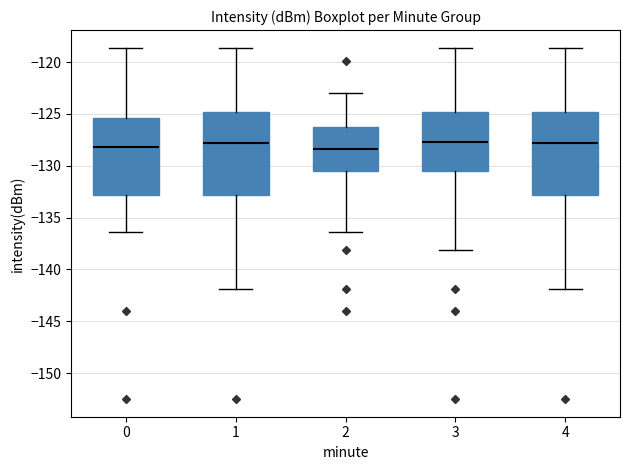

Where is the lower edge of the box at x = 0 on the y-axis? The values are not printed on the chart, so give them approximately, as read against the axis.

-133.0